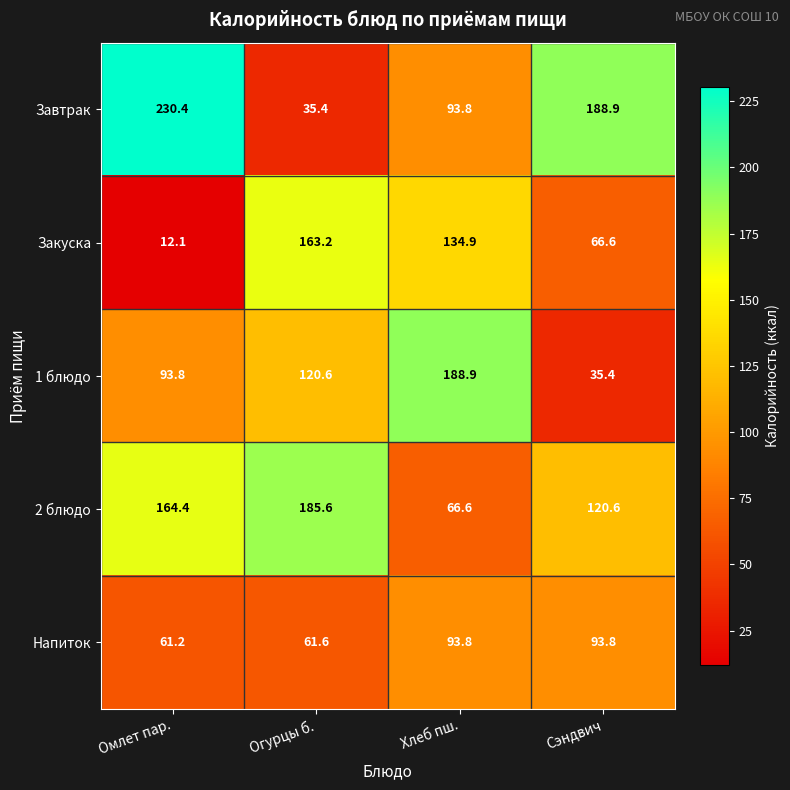

What is the difference between the highest and lowest values at Огурцы б.?

150.2